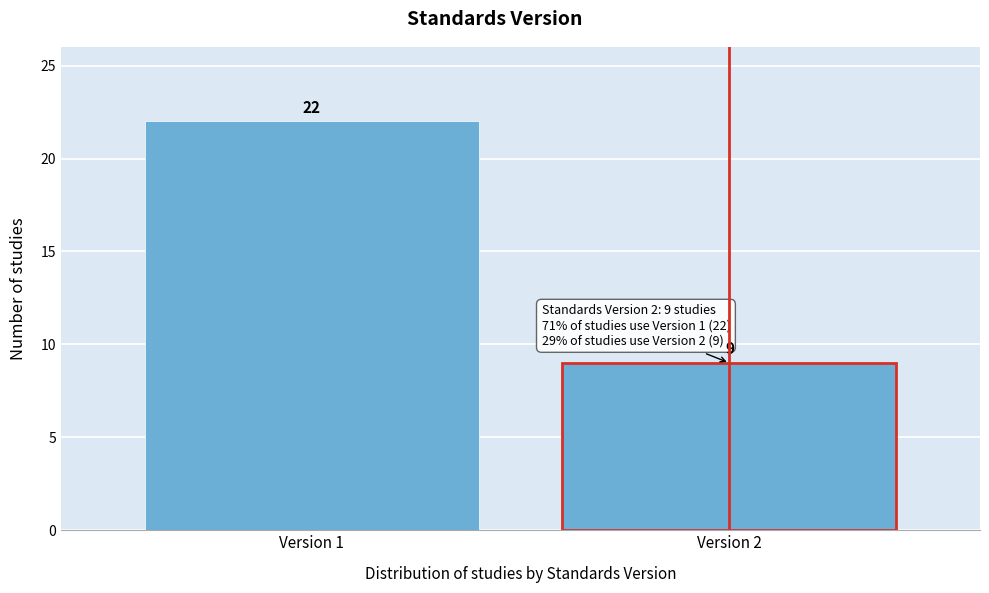

Reading right to left, extract all data points from this chart.

Version 2=9	Version 1=22